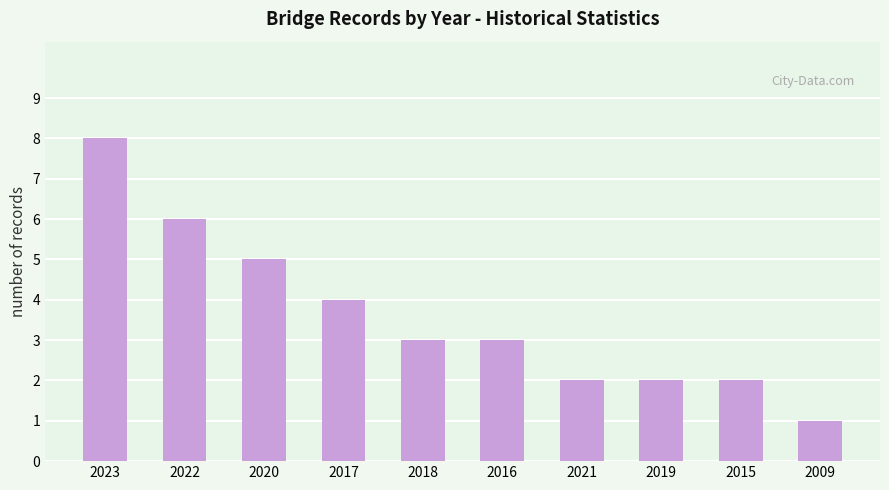

True or false: the data shows 3 at 2022.

False